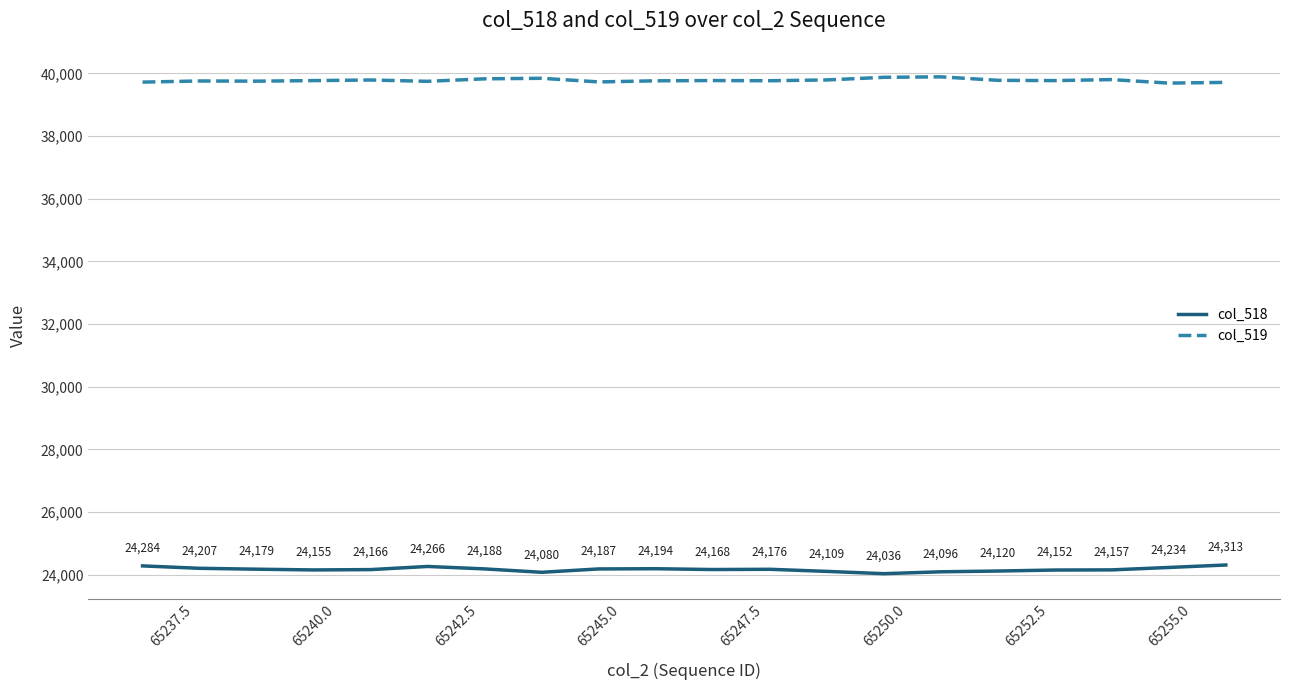

Which series has the largest total across all categories?

col_519